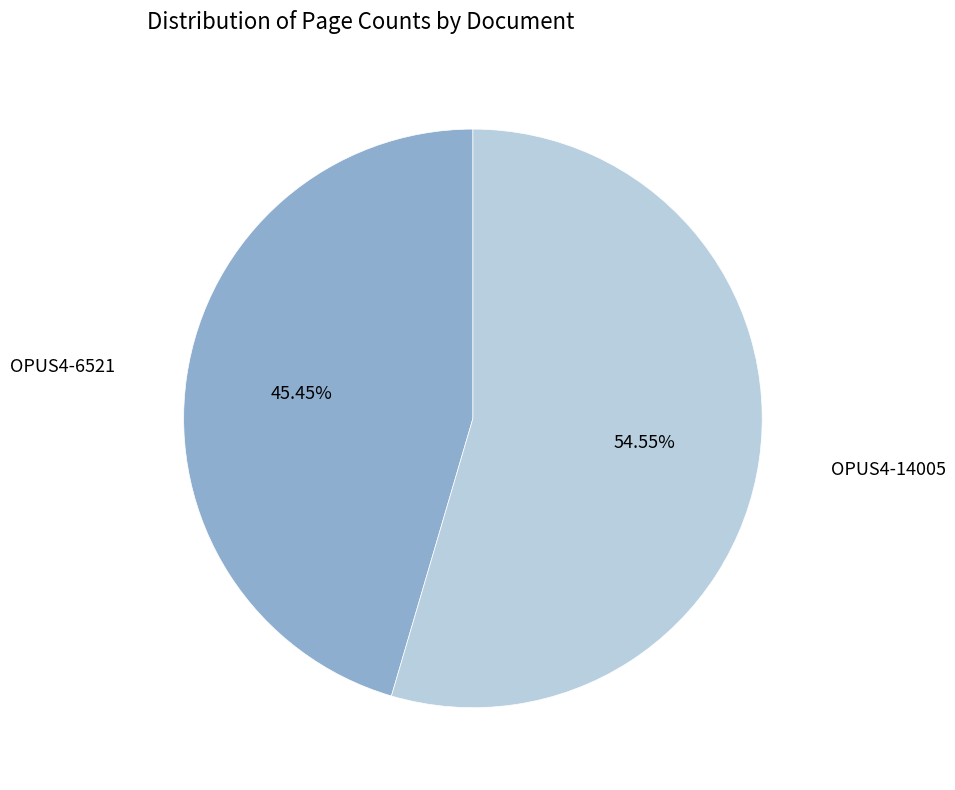

Does any single category account for the majority?

Yes